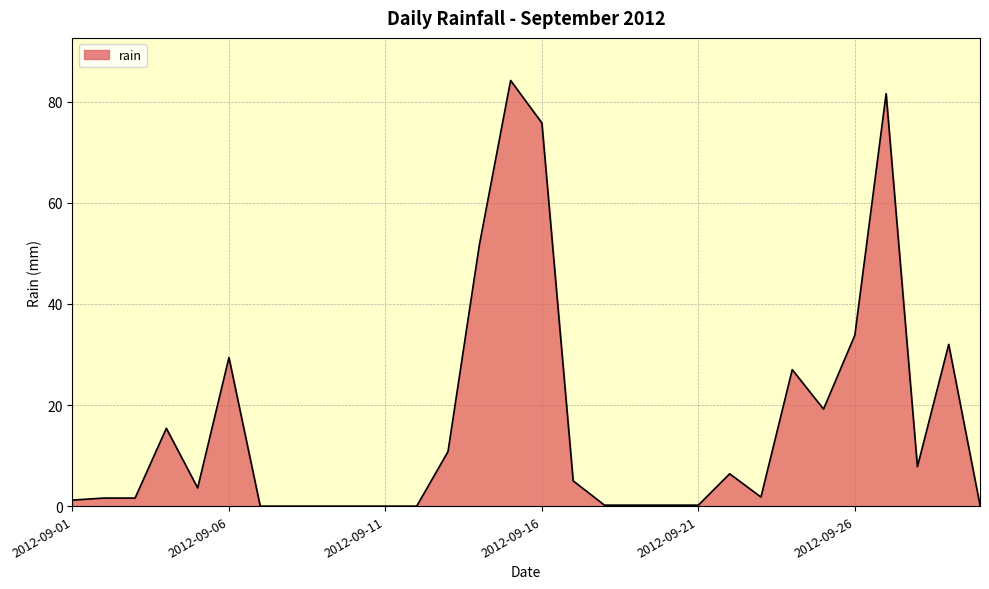

Does the chart have visible grid lines?

Yes